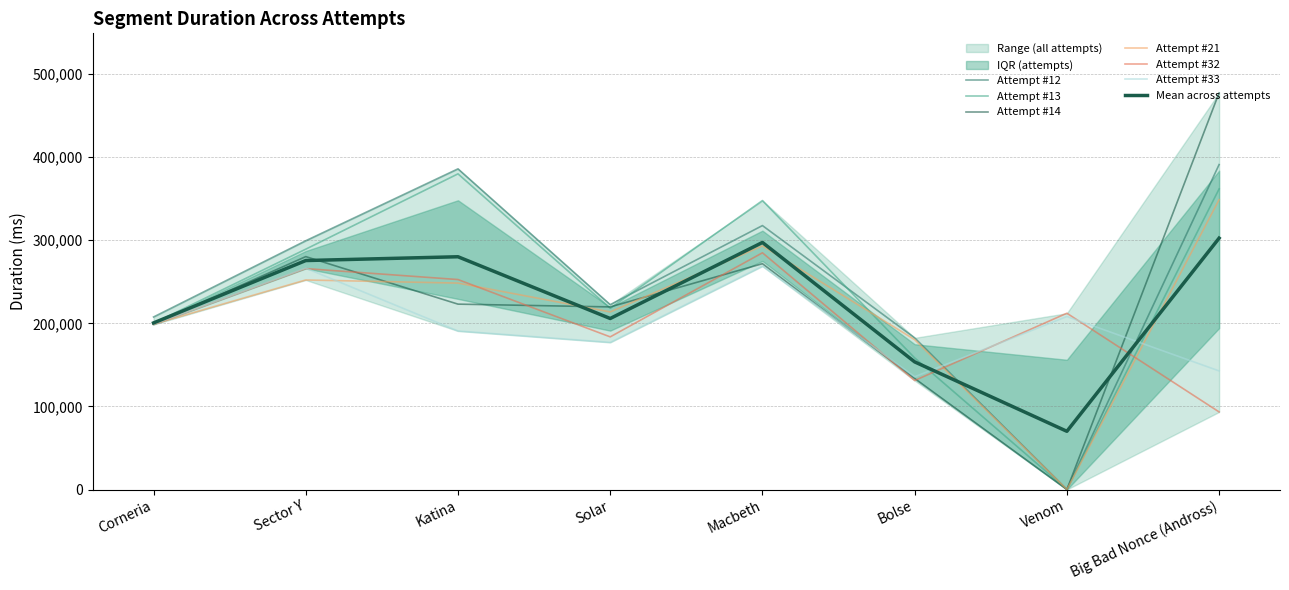

The Attempt #32 series shows 93339 at Big Bad Nonce (Andross). True or false?

True